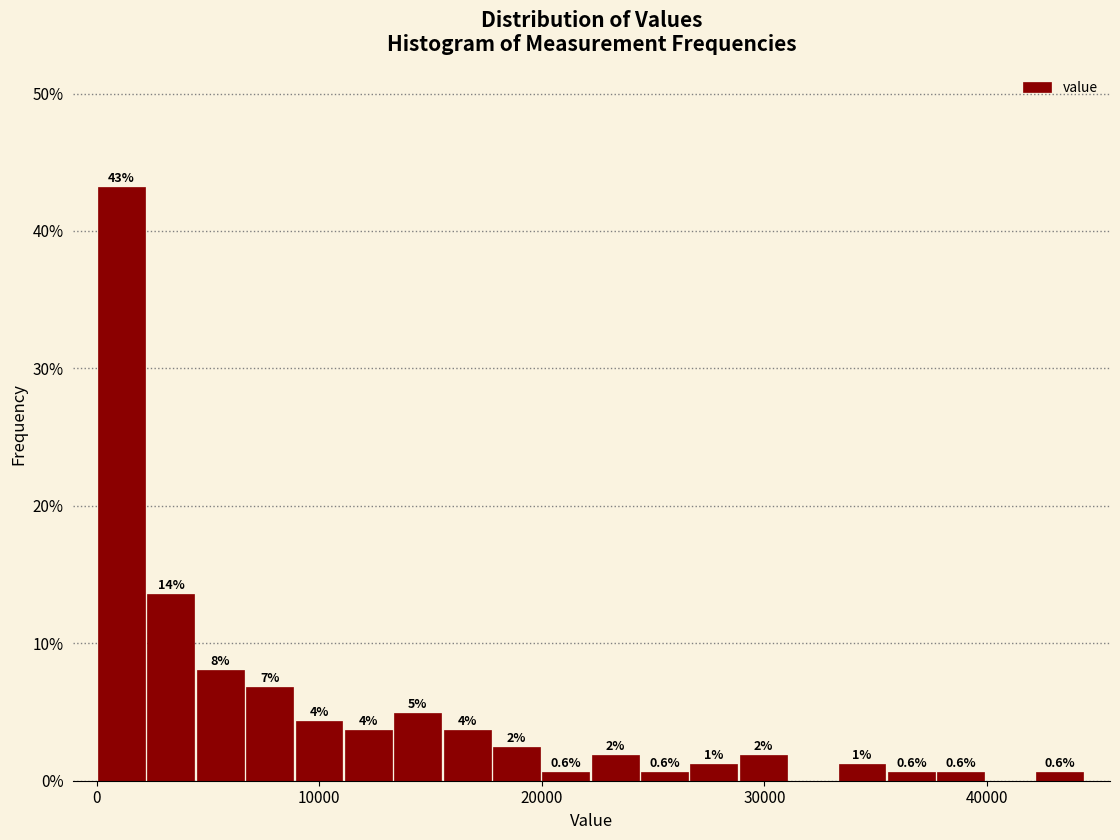

Read against the x-axis, roughly where is the centre of the tallest bar?

1000